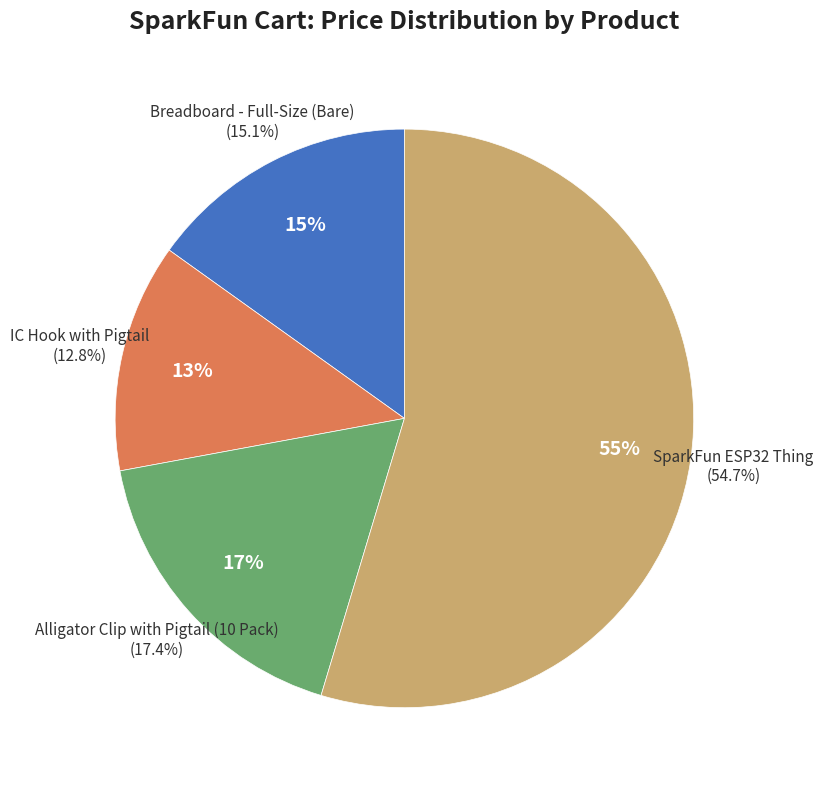

Rank the categories by value from lowest to highest.

IC Hook with Pigtail, Breadboard - Full-Size (Bare), Alligator Clip with Pigtail (10 Pack), SparkFun ESP32 Thing